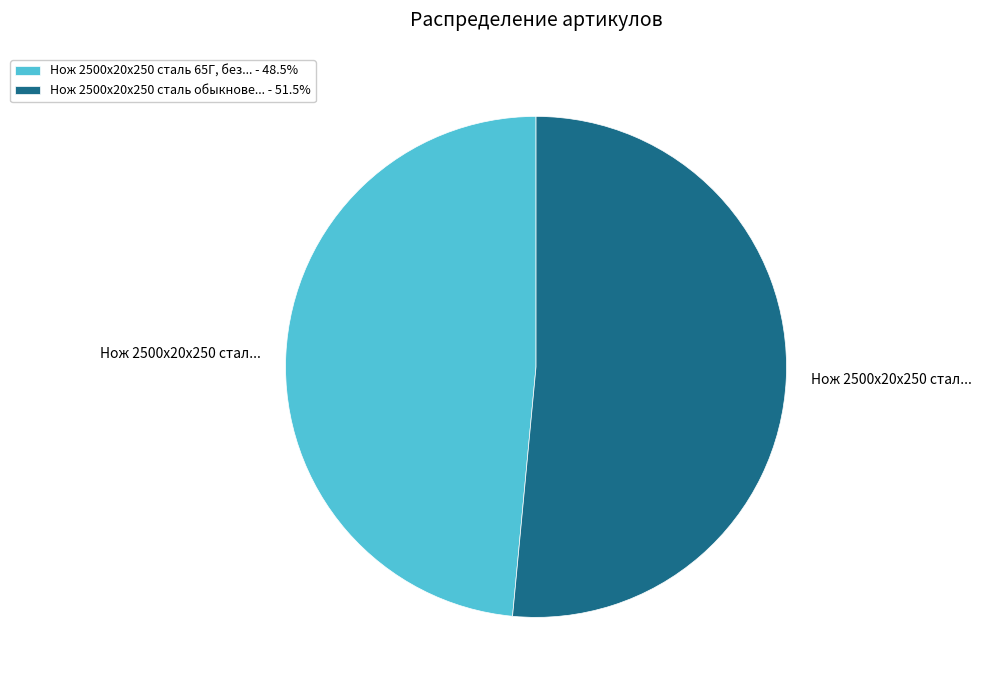

Approximately how many times larger is the value at Нож 2500х20х250 сталь обыкнове... - 51.5% compared to Нож 2500х20х250 сталь 65Г, без... - 48.5%?

1.1